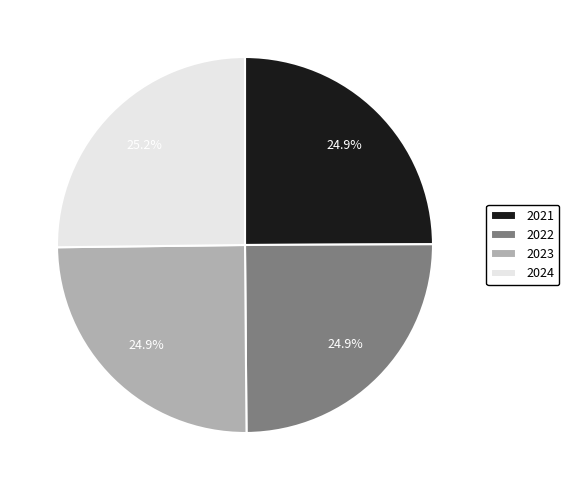

Does 2021 account for over 50% of the chart?

No